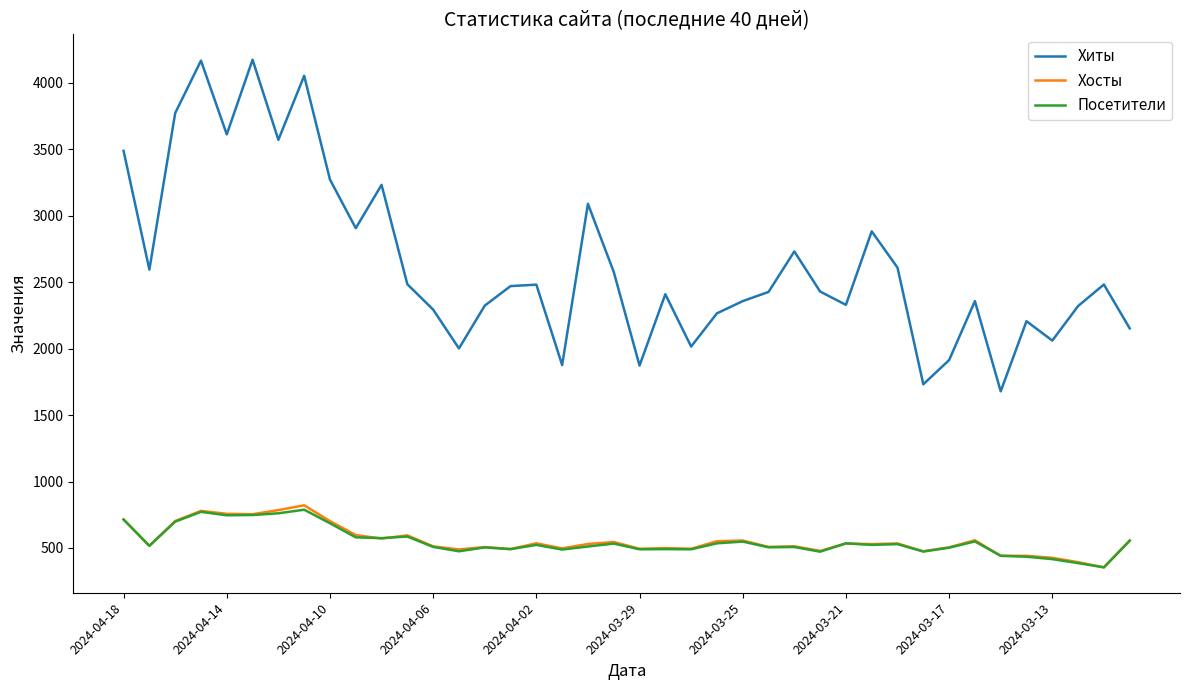

What is the average value of the Посетители series?

548